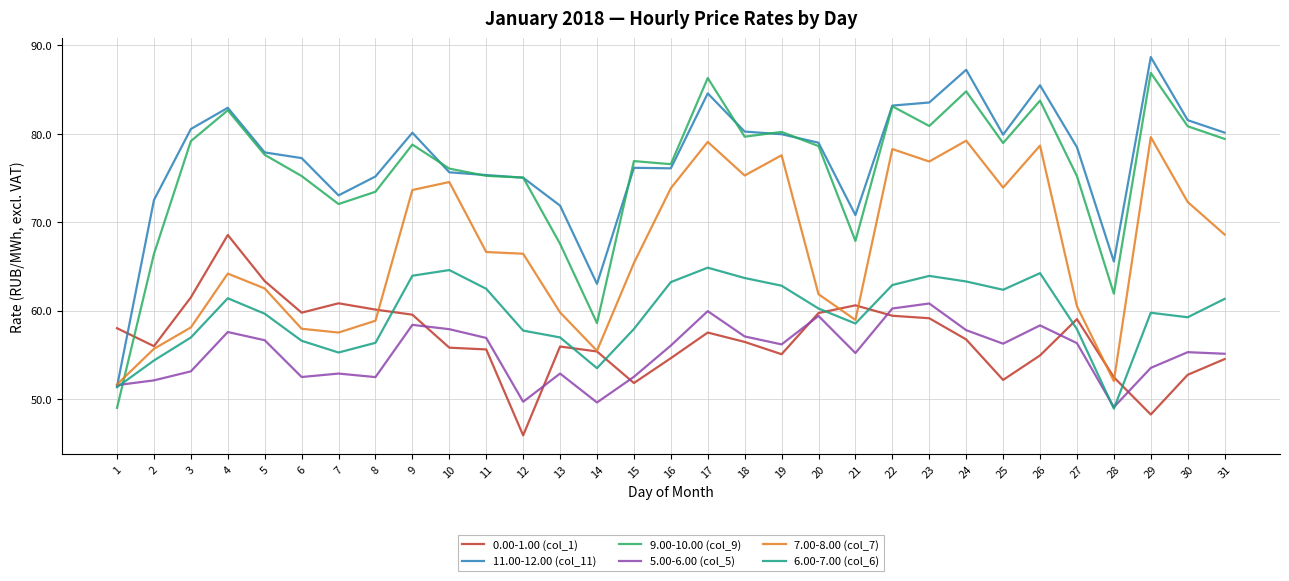

What is the average value of the 6.00-7.00 (col_6) series?

59.5